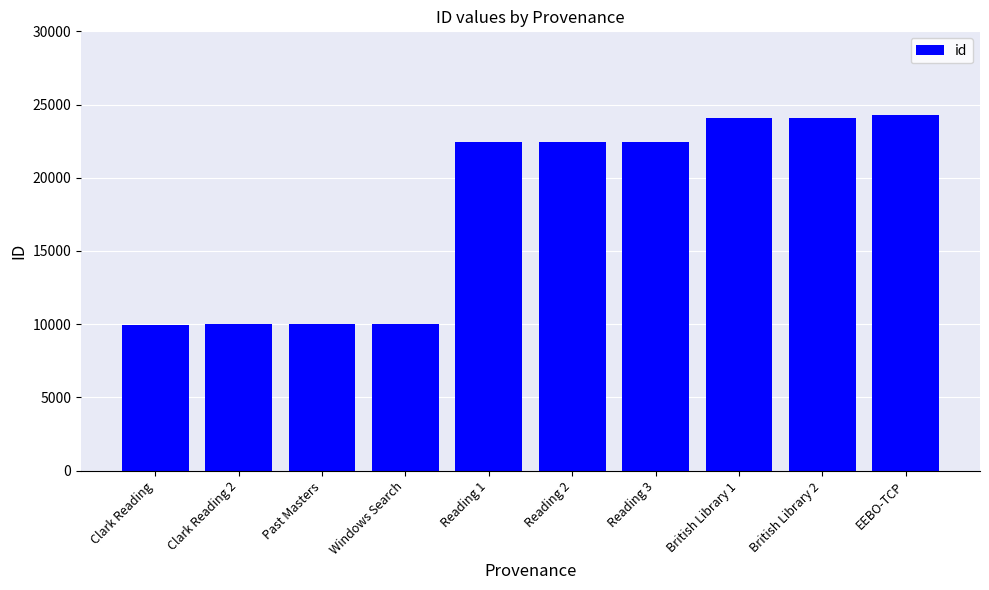

What is the label of the 7th bar from the left?

Reading 3